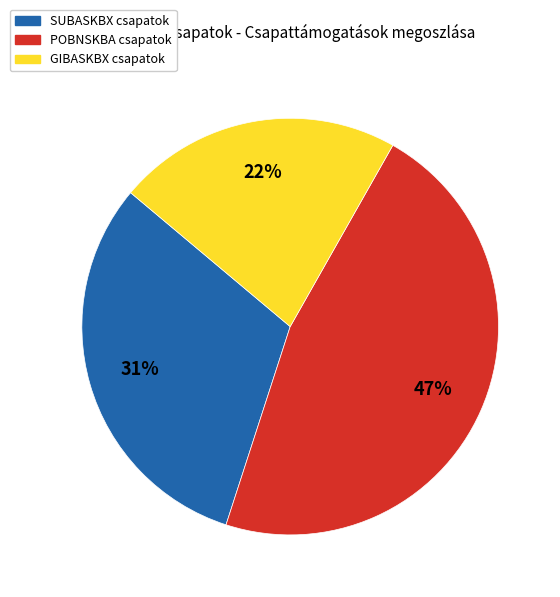

Is there any slice that represents more than half of the pie?

No